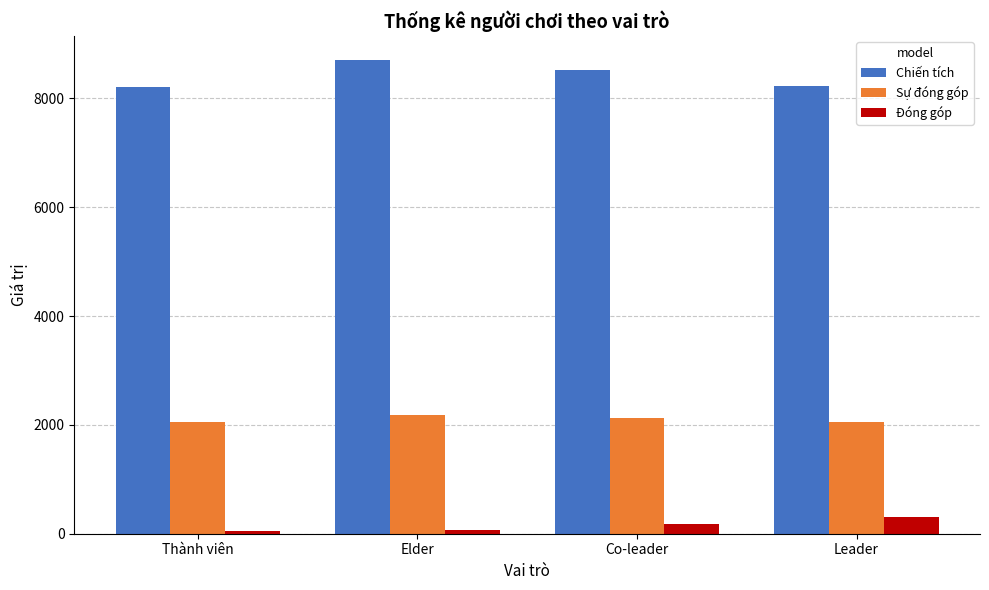

What is the difference between the Đóng góp values at Elder and Co-leader?

104